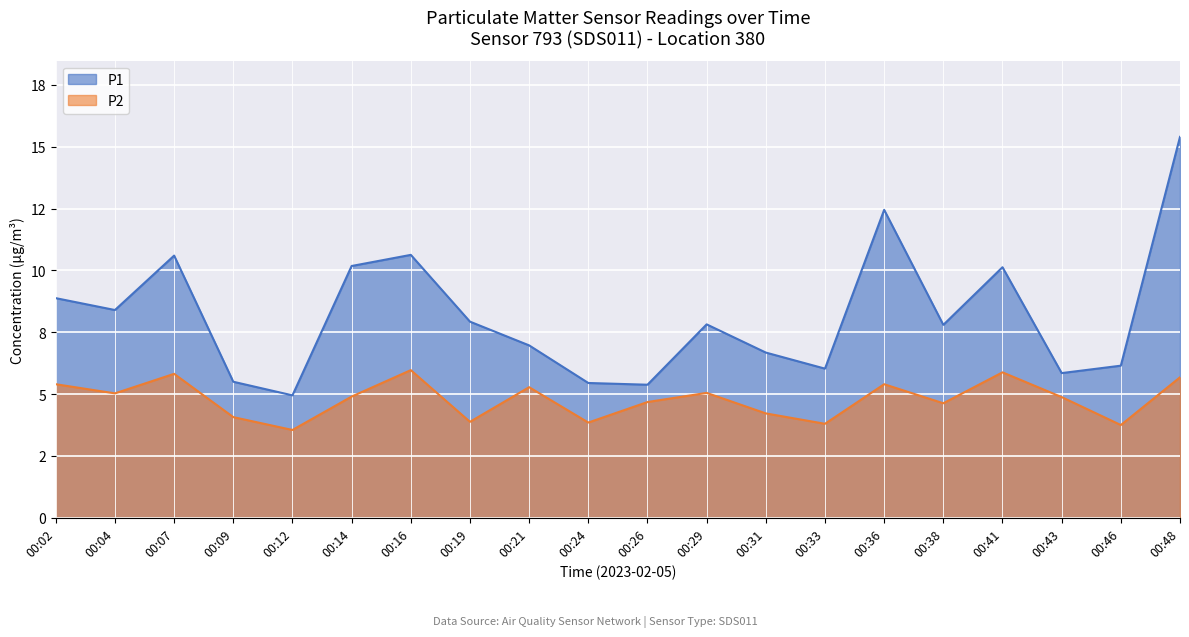

Count the number of categories in the chart.

20